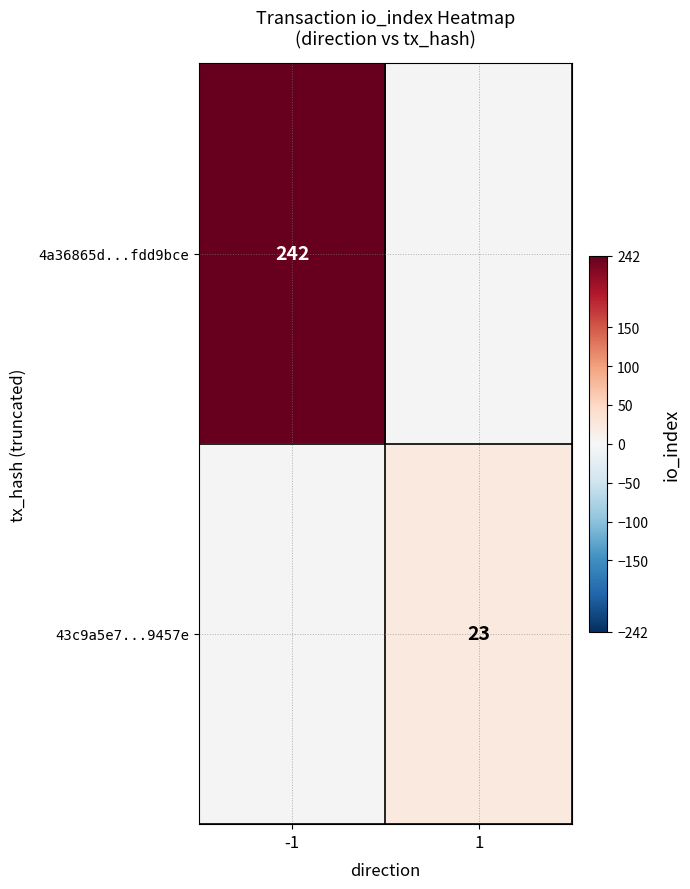

Is it true that 4a36865d...fdd9bce equals 80 at -1?

False